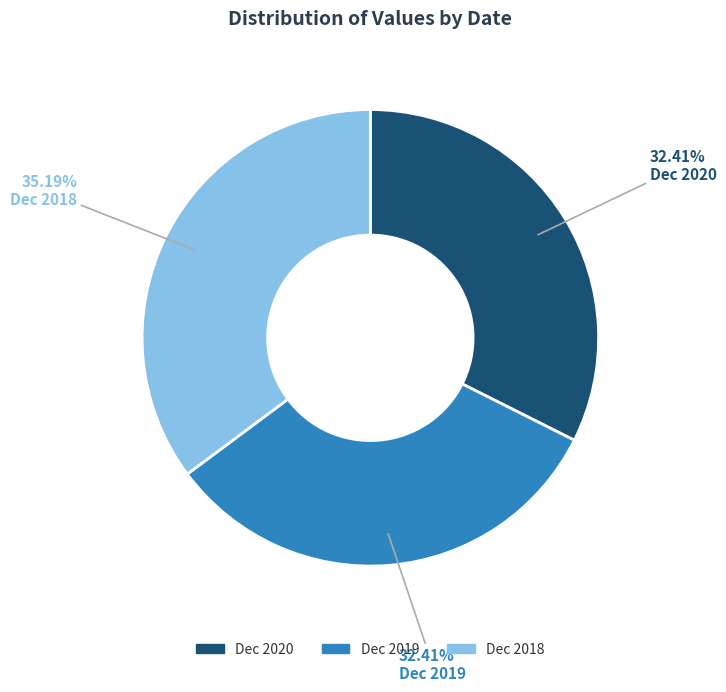

Is it true that Dec 2019 is 46% of the pie?

False